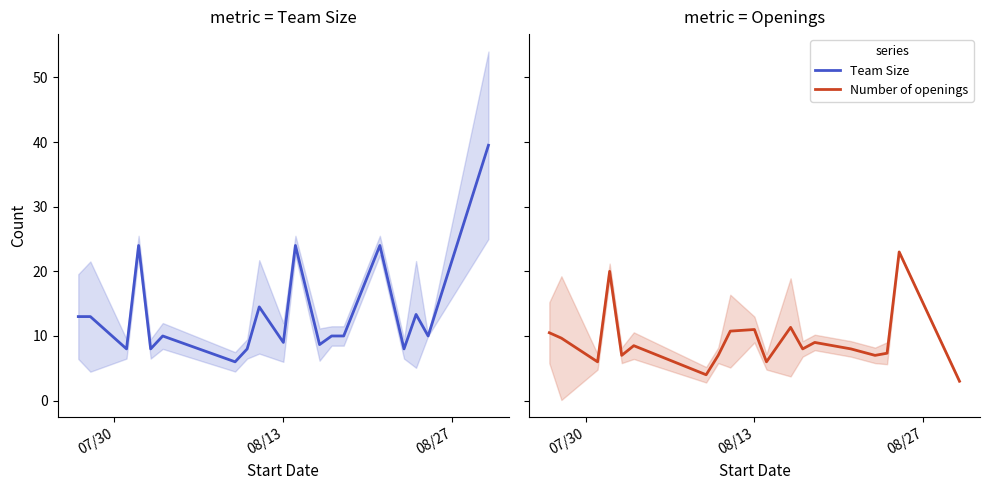

What is the value of the Number of openings point at the 8th from the left?

7.0